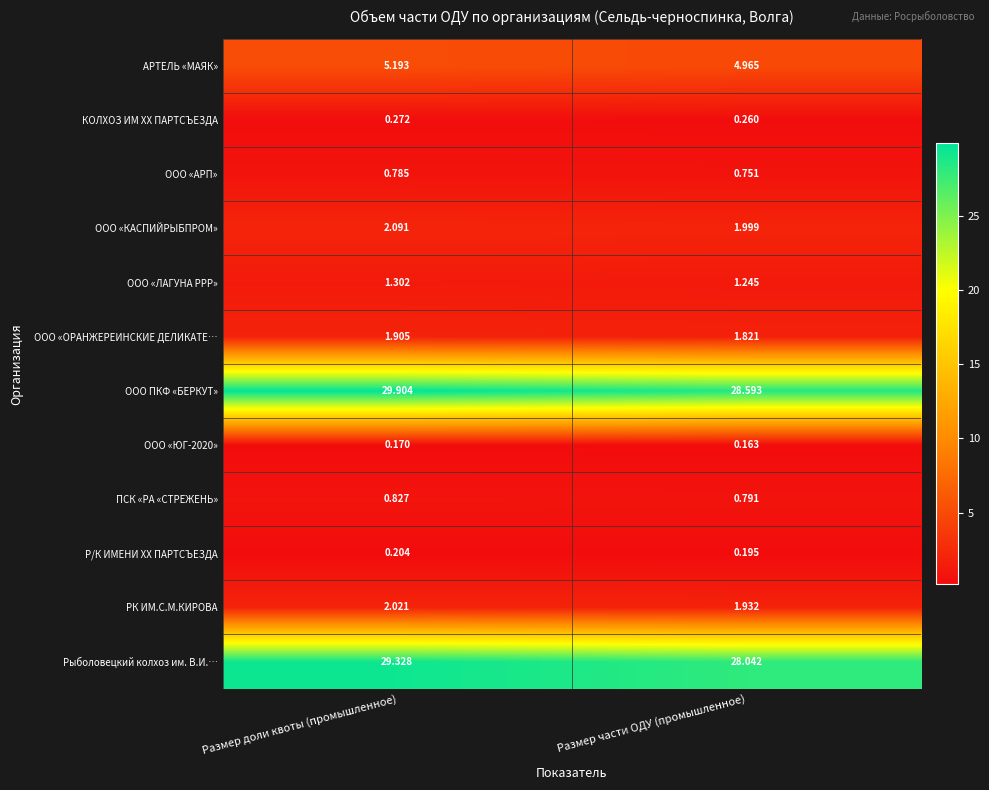

At Размер части ОДУ (промышленное), list the series in order from largest to smallest.

ООО ПКФ «БЕРКУТ», Рыболовецкий колхоз им. В.И.…, АРТЕЛЬ «МАЯК», ООО «КАСПИЙРЫБПРОМ», РК ИМ.С.М.КИРОВА, ООО «ОРАНЖЕРЕИНСКИЕ ДЕЛИКАТЕ…, ООО «ЛАГУНА РРР», ПСК «РА «СТРЕЖЕНЬ», ООО «АРП», КОЛХОЗ ИМ XX ПАРТСЪЕЗДА, Р/К ИМЕНИ ХХ ПАРТСЪЕЗДА, ООО «ЮГ-2020»